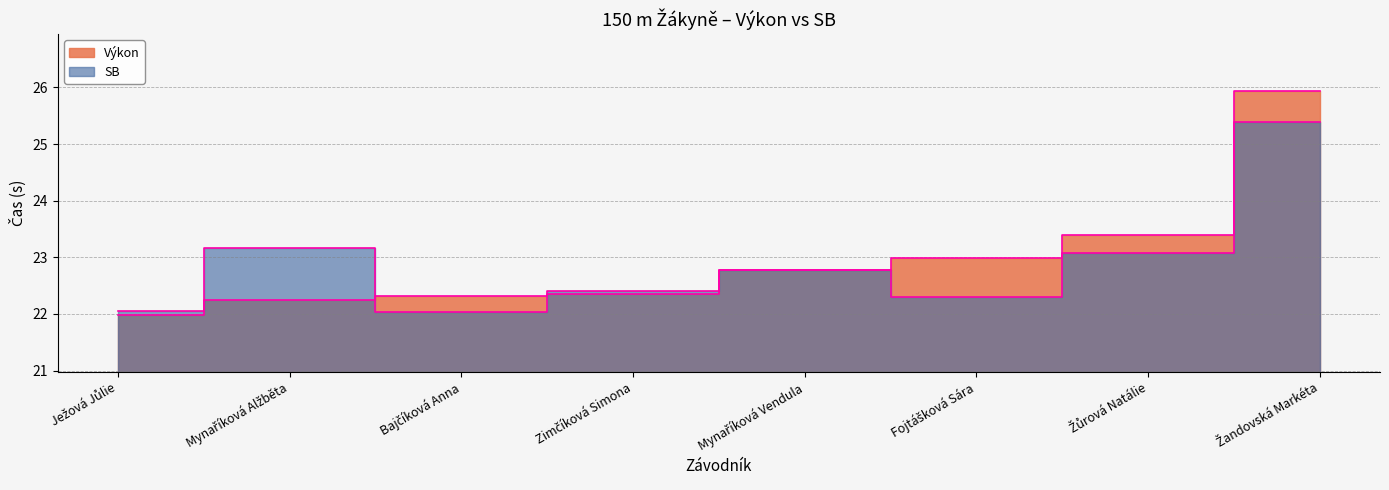

Rank the series at Mynaříková Vendula from lowest to highest value.

Výkon, SB